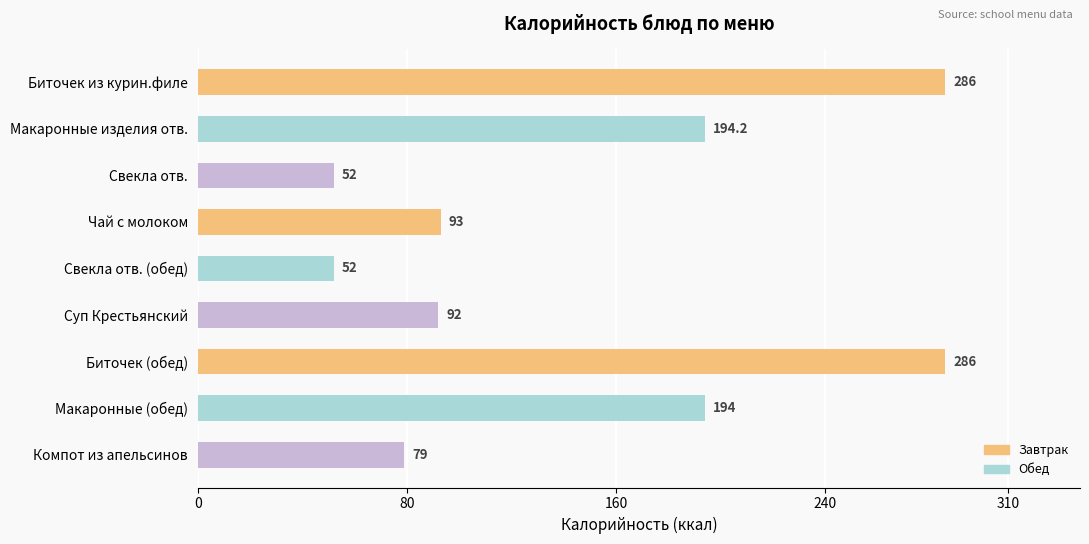

Approximately how many times larger is the value at Биточек (обед) compared to Биточек из курин.филе?

1.0